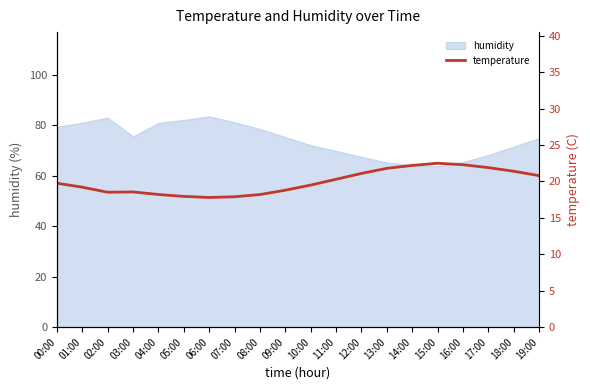

At which category does the data reach its first local valley?

02:00